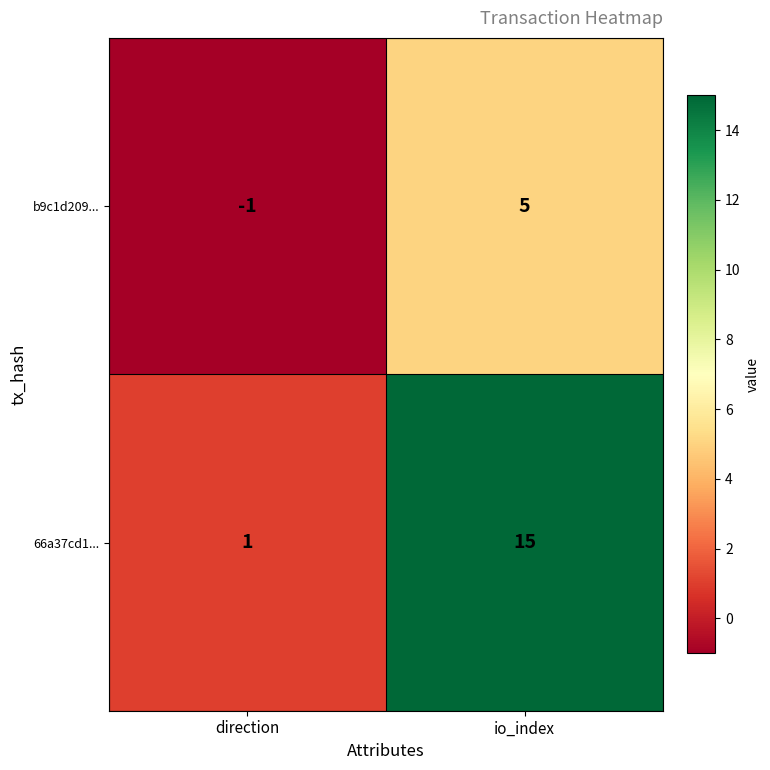

Count the number of categories in the chart.

2